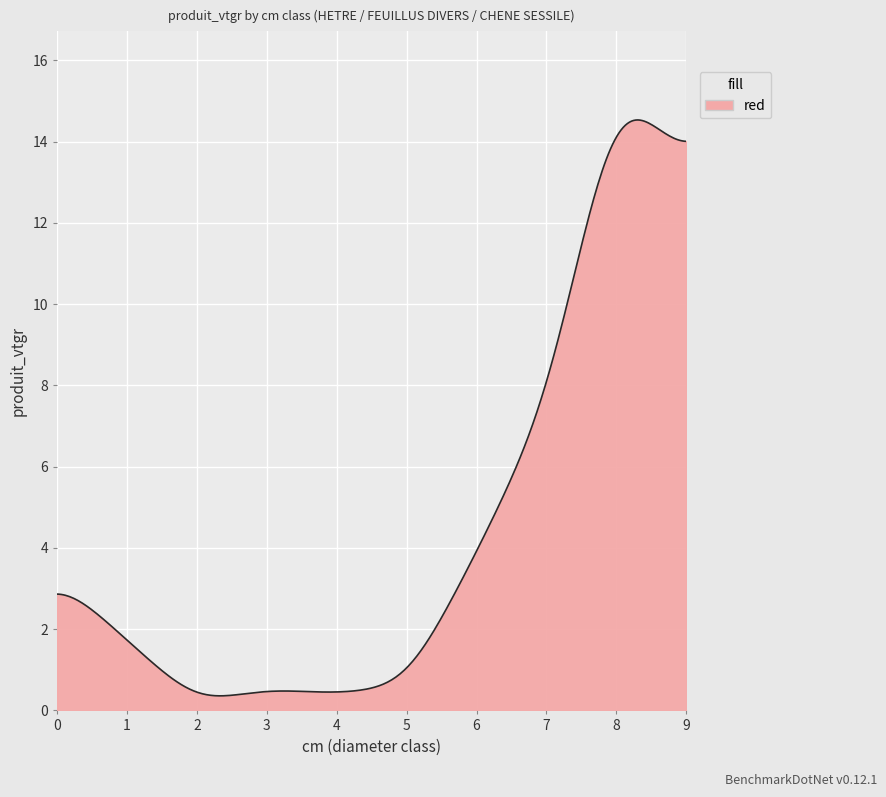

What is the maximum value shown in the chart?

14.5